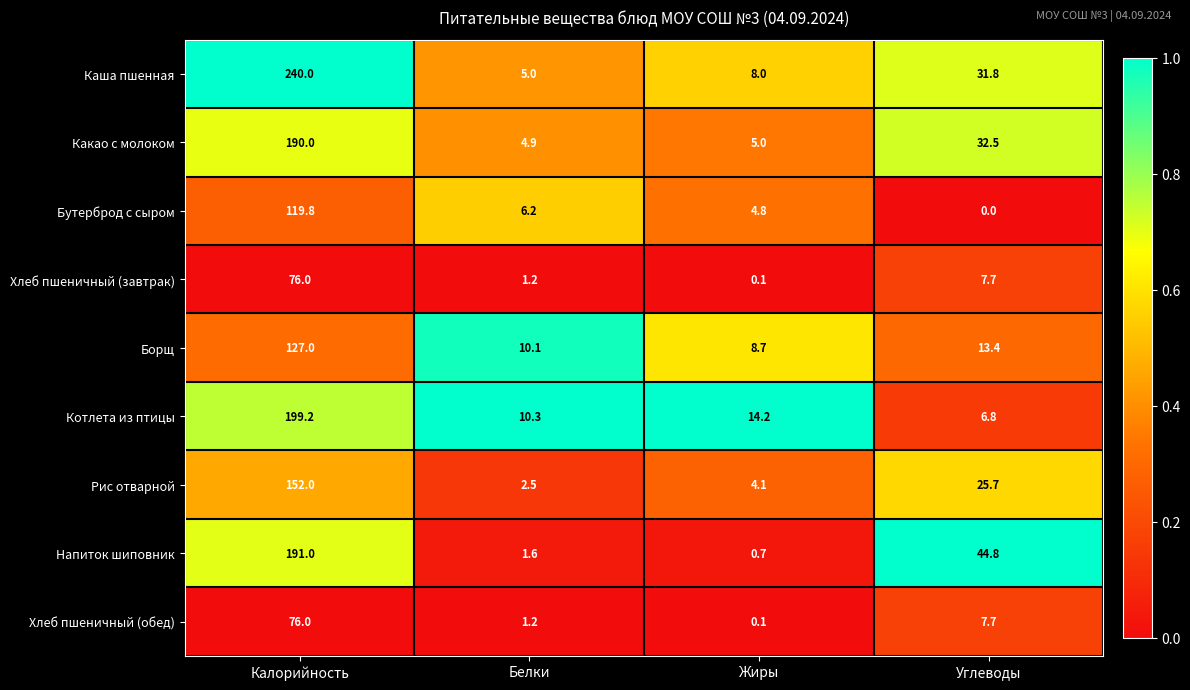

Rank the categories by Борщ value from lowest to highest.

Жиры, Белки, Углеводы, Калорийность